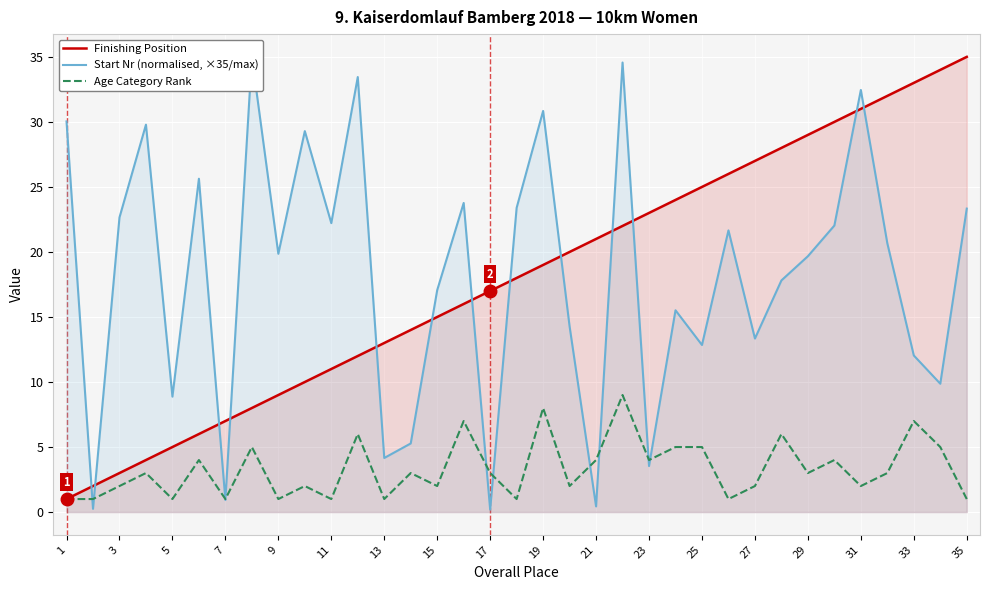

True or false: Age Category Rank and Finishing Position intersect in this chart.

False